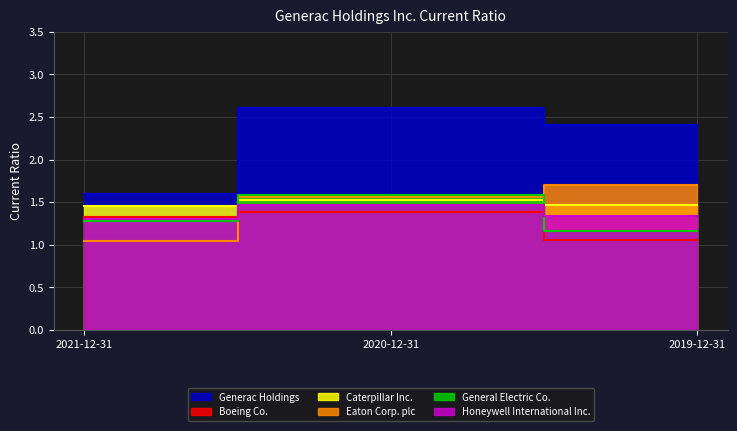

True or false: Caterpillar Inc. has a value of 1.5 at 2020-12-31.

True